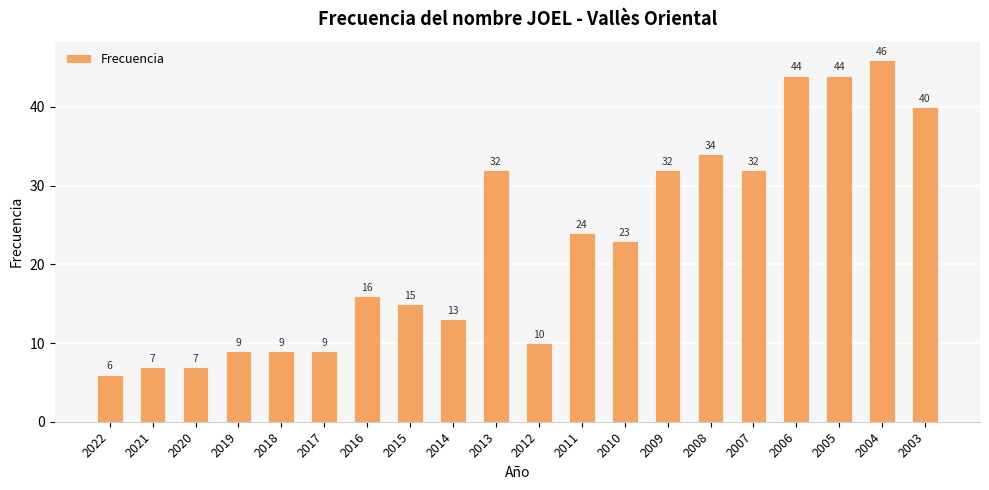

How many data points does each series have?

20